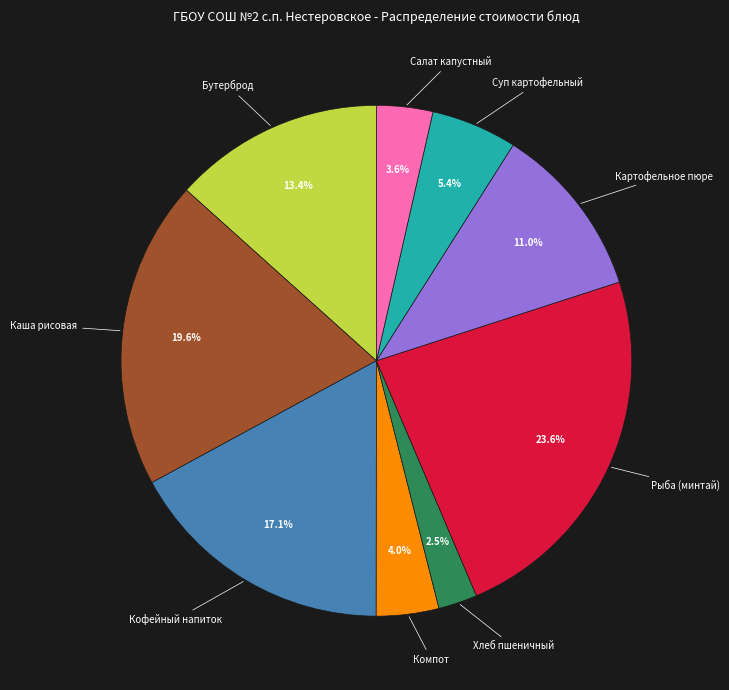

Is there any slice that represents more than half of the pie?

No